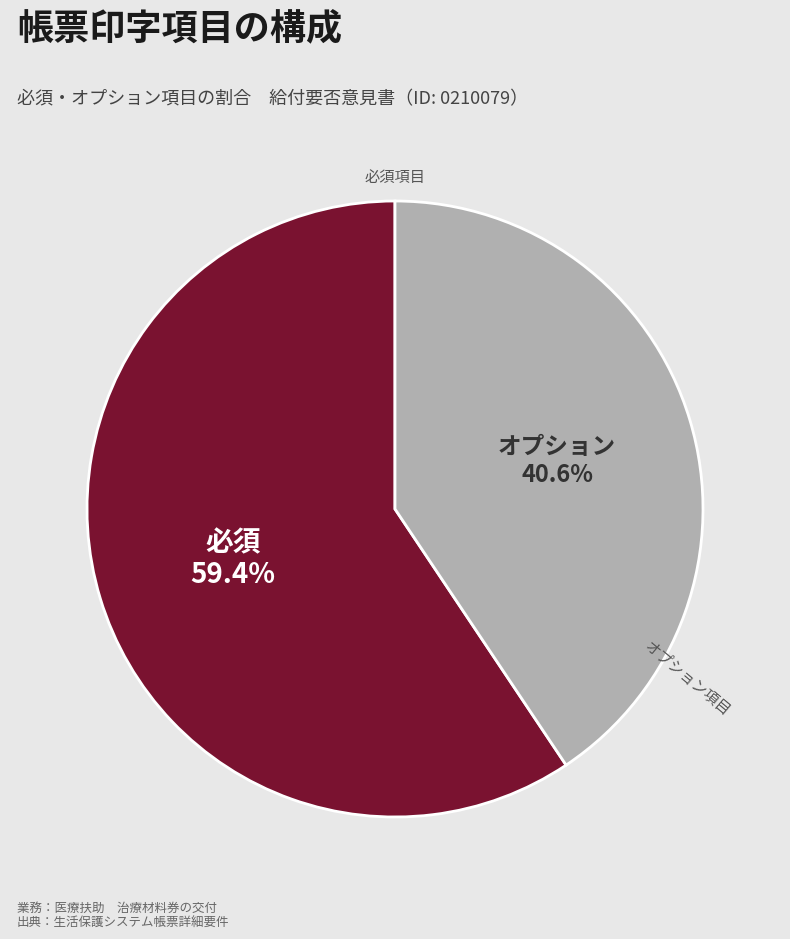

To the nearest percent, what is the average slice percentage?

50%